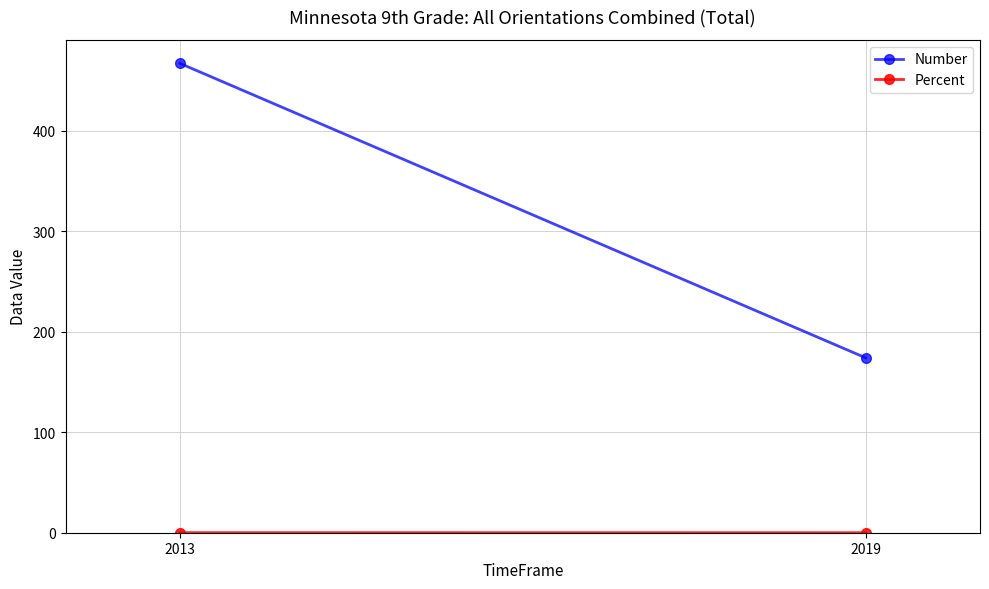

What is the spread (max minus min) of values at 2013?

466.9